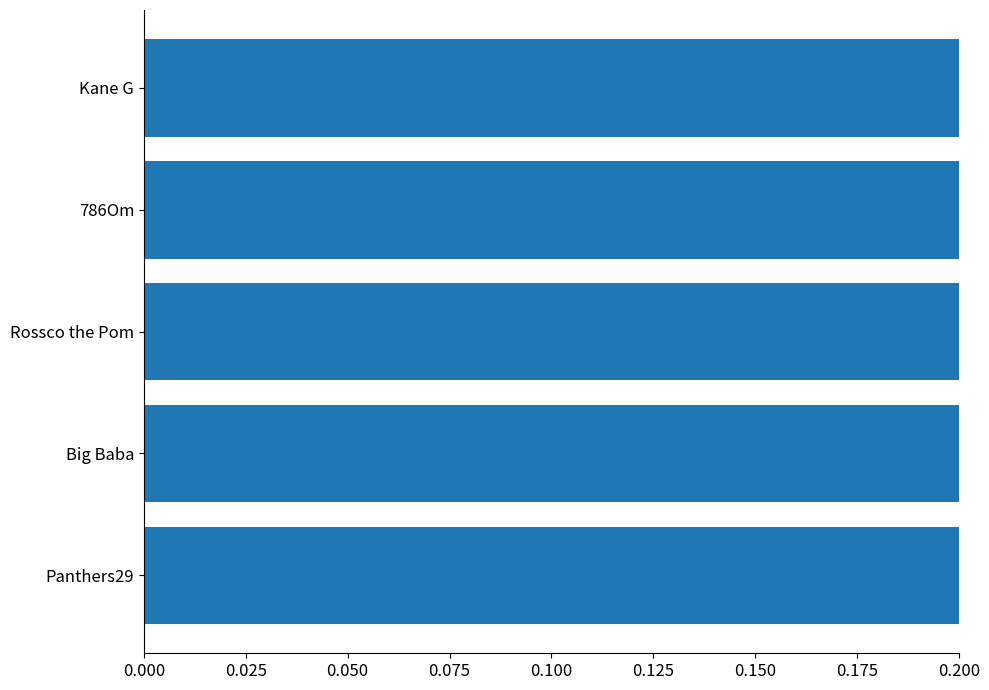

Is it true that the value at 786Om is 1.7?

False